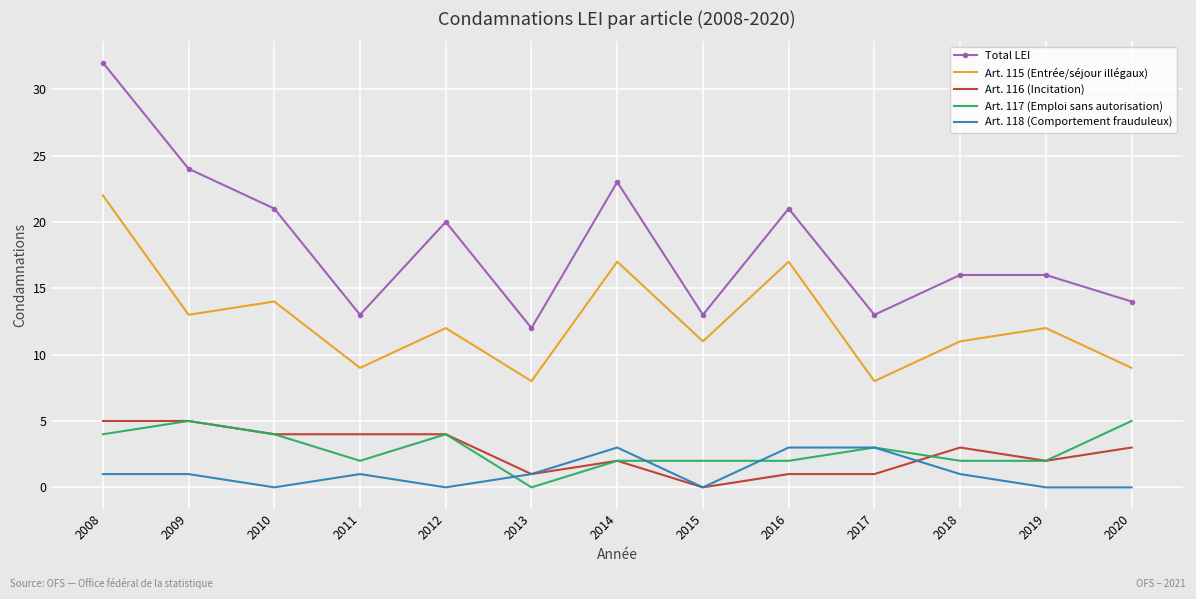

What is the average value of the Art. 117 (Emploi sans autorisation) series?

3